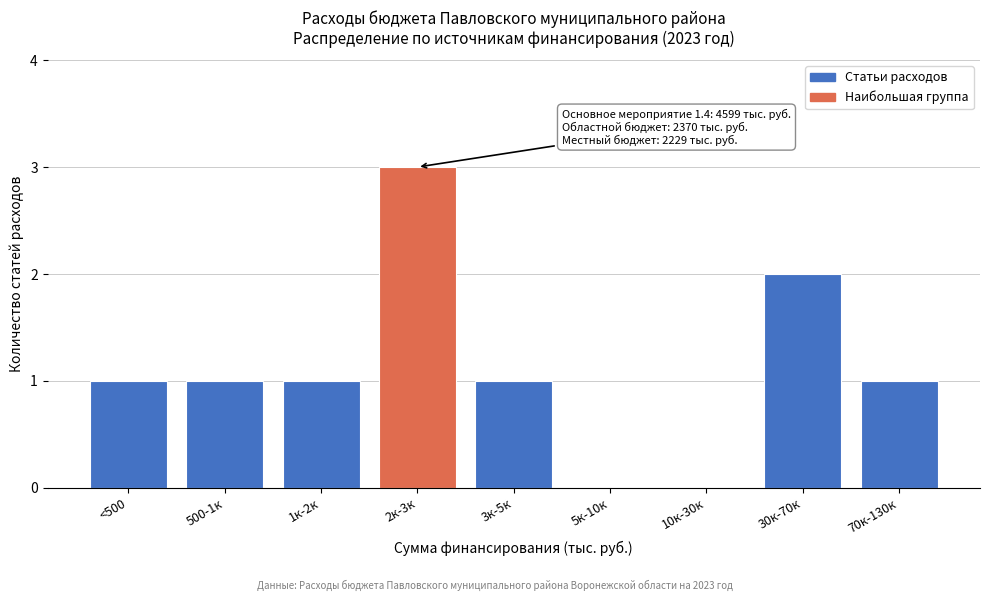

Reading left to right, extract all data points from this chart.

<500=1	500-1к=1	1к-2к=1	2к-3к=3	3к-5к=1	5к-10к=0	10к-30к=0	30к-70к=2	70к-130к=1